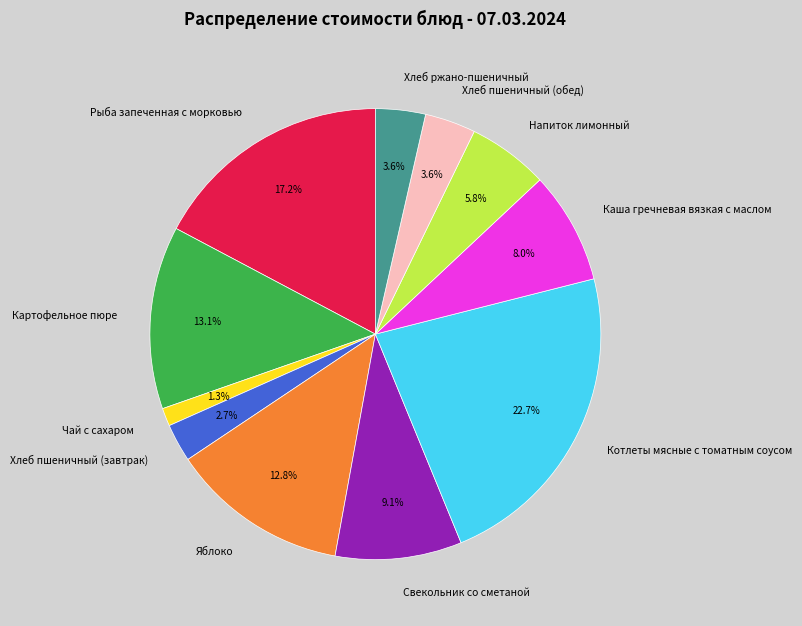

Which category has the smallest portion of the pie?

Чай с сахаром